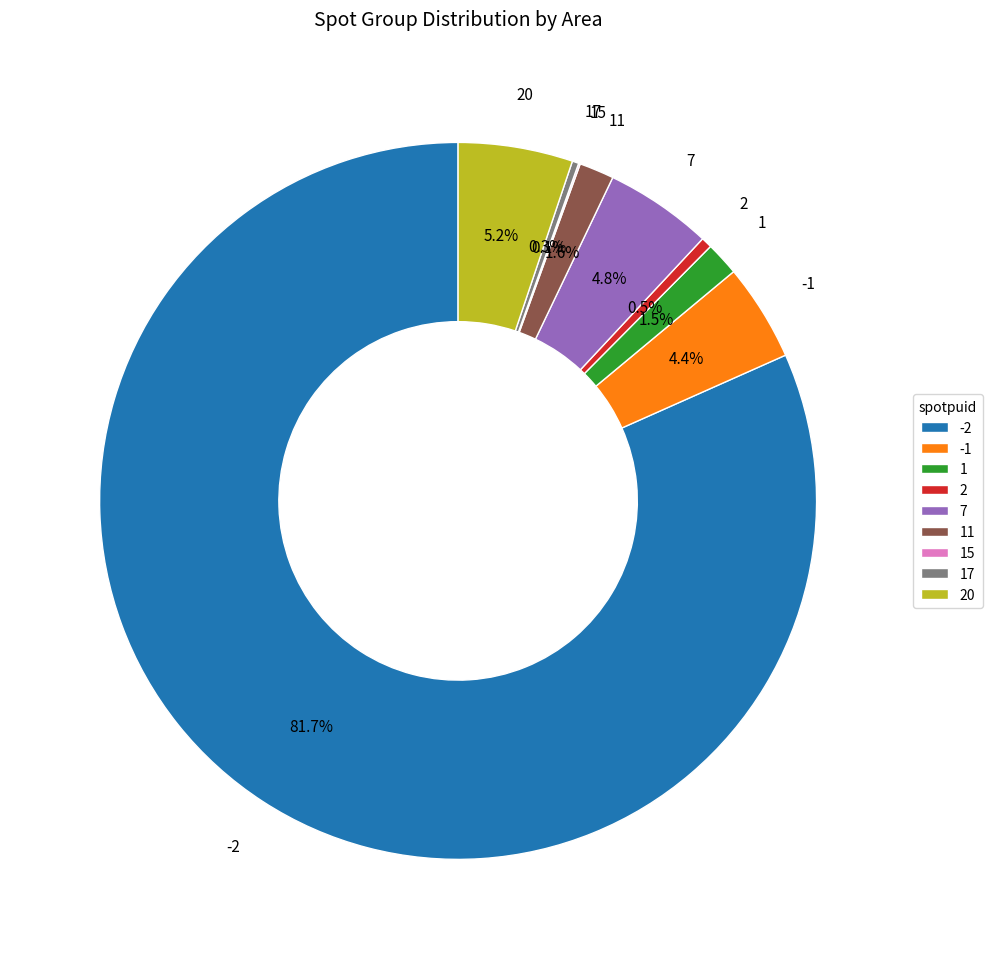

Is -2 the majority of the pie?

Yes